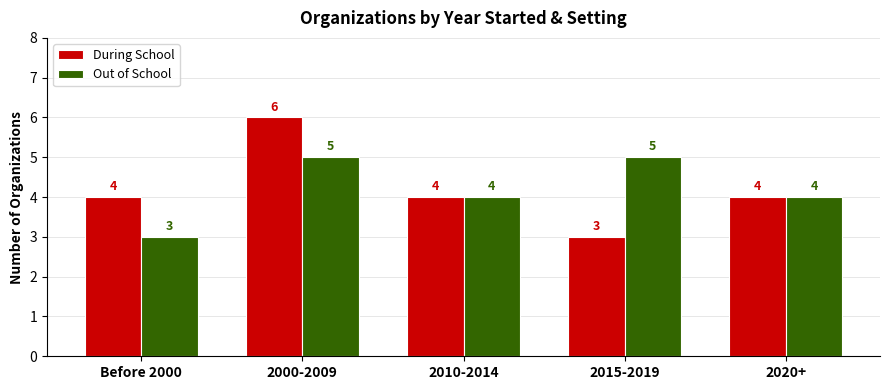

Is it true that Out of School equals 3 at 2000-2009?

False